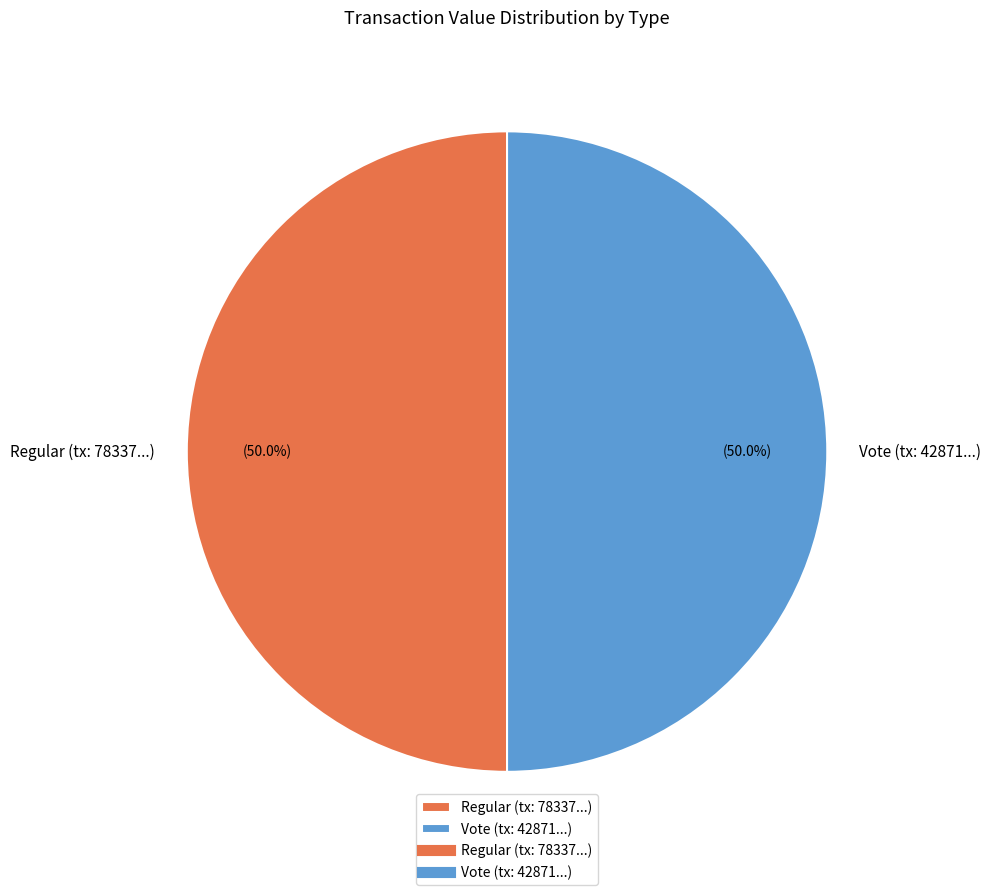

Count the number of slices in the pie.

2